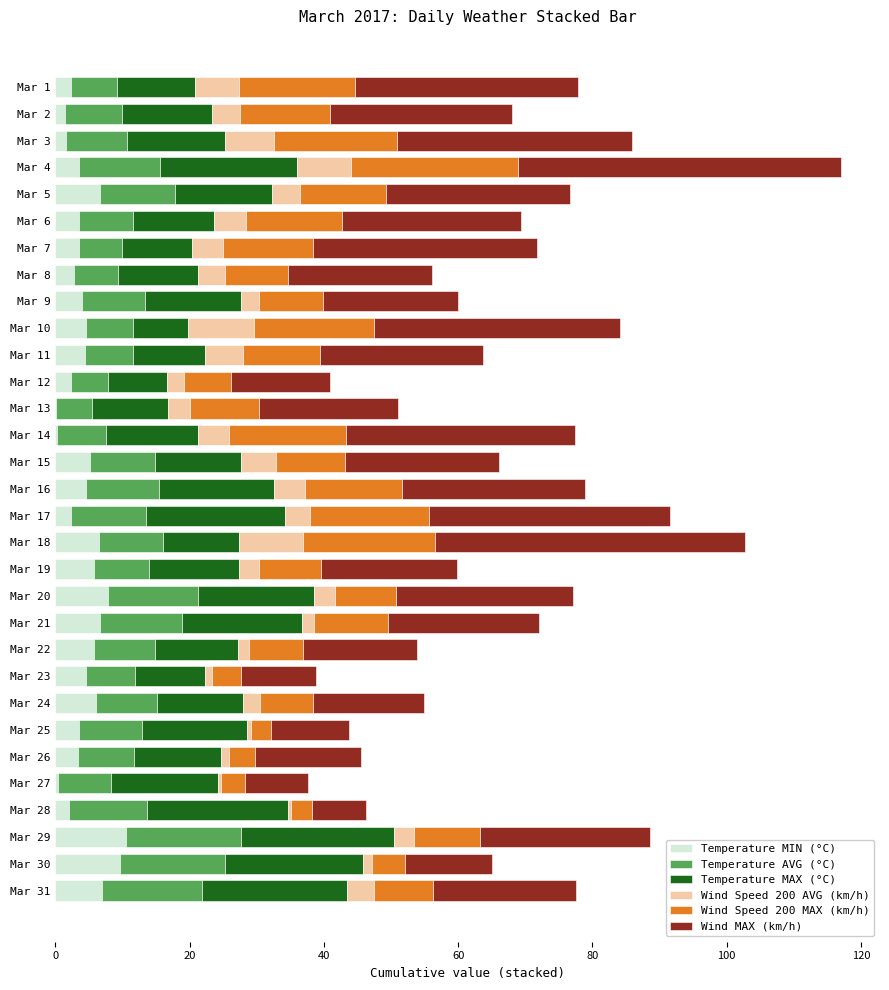

True or false: Temperature MIN (°C) has a value of 3.5 at Mar 4.

True